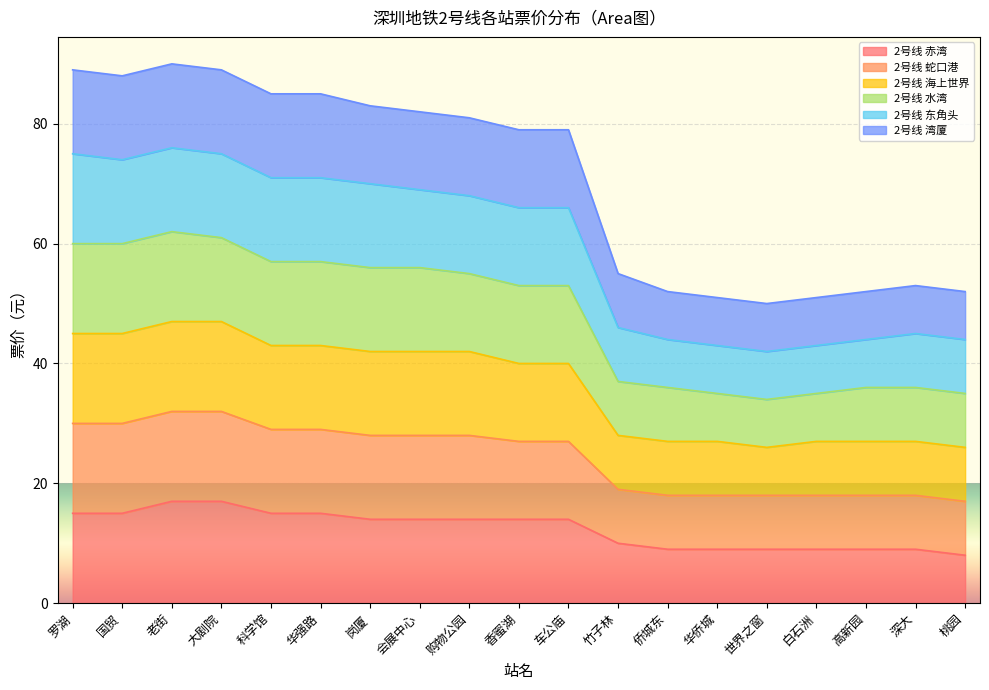

True or false: 2号线 东角头 has a value of 41 at 竹子林.

False